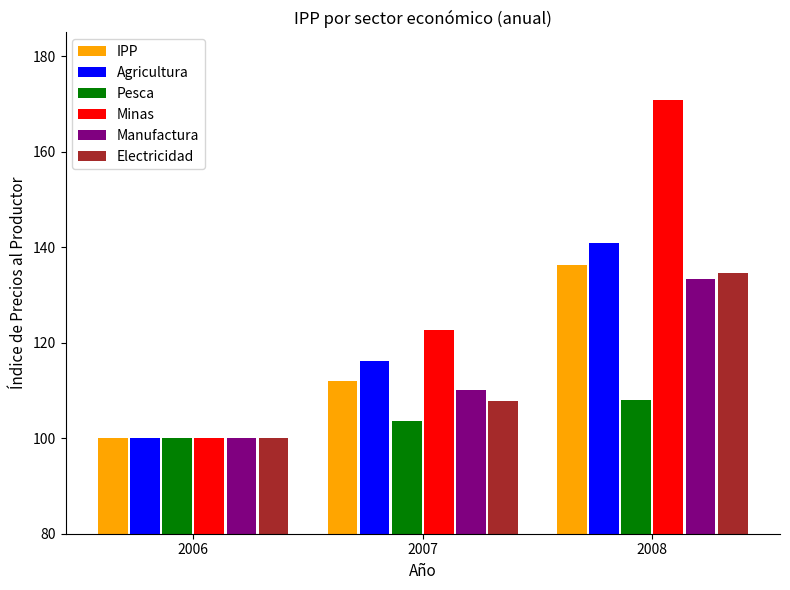

What is the value of the Manufactura bar at the 1st from the left?

100.0